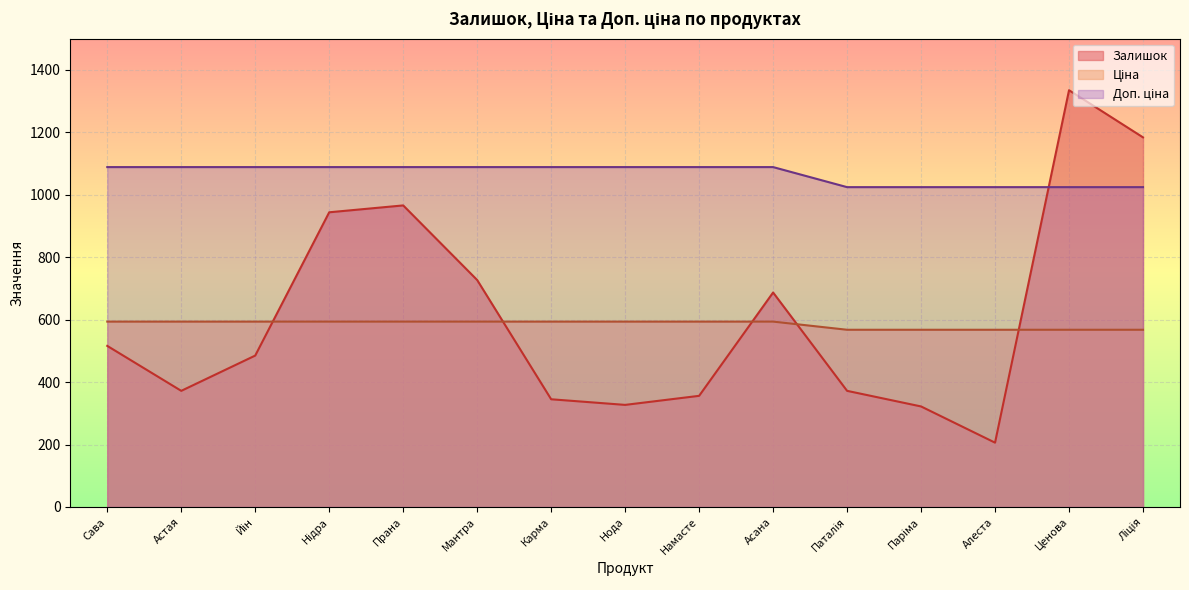

Which has a higher value, Нідра or Нода?

Нідра